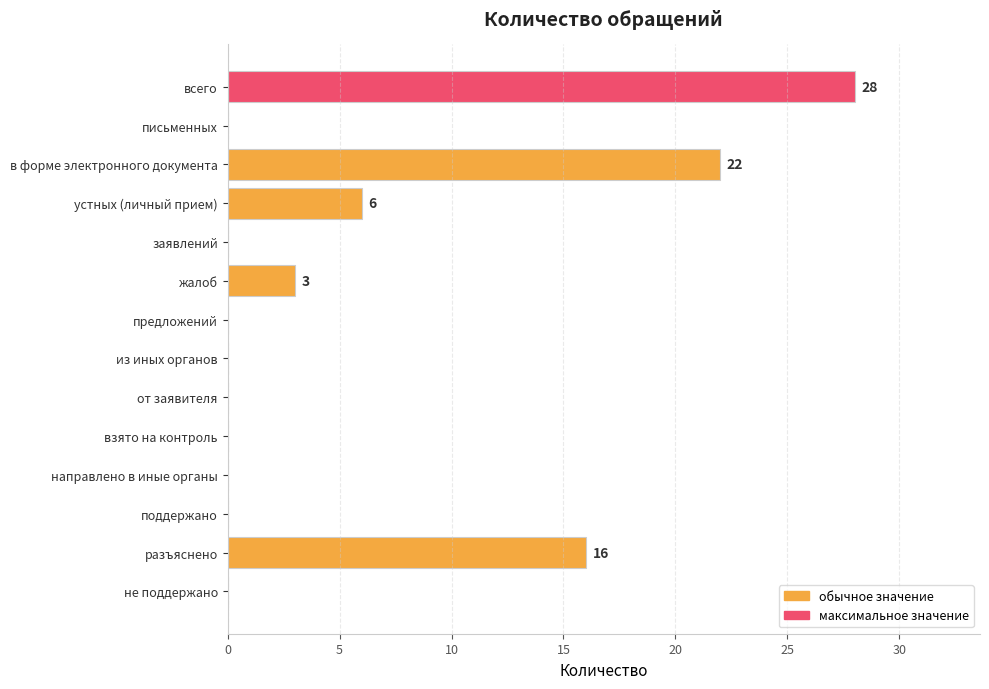

What is the approximate value at устных (личный прием), to the nearest 10?

10